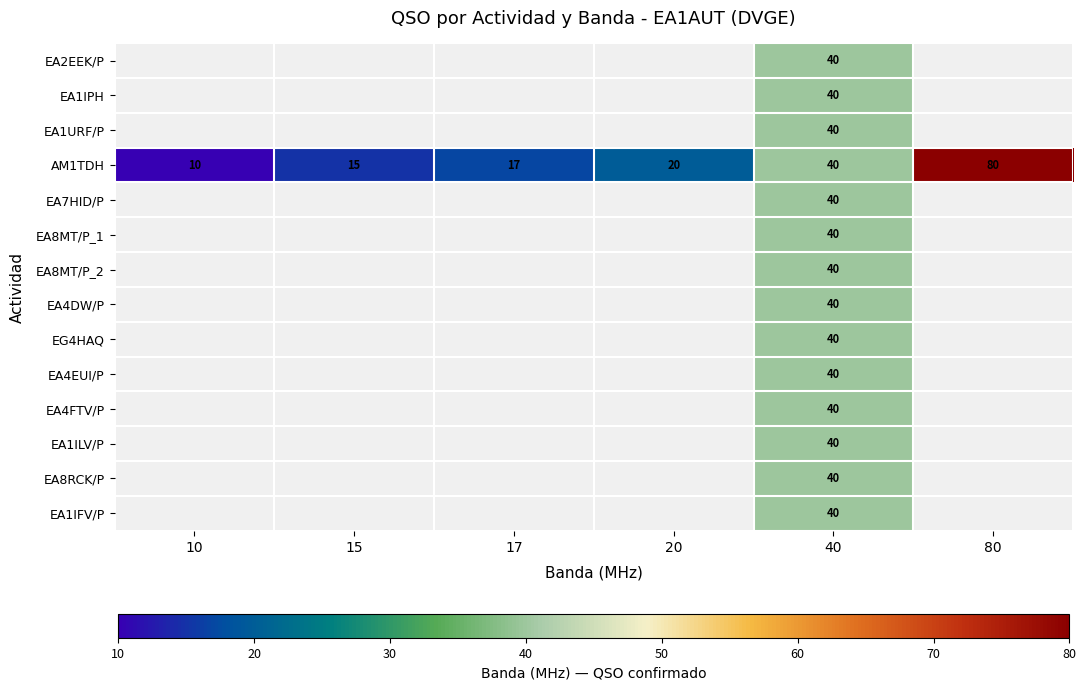

How many data points in AM1TDH are less than 20?

3